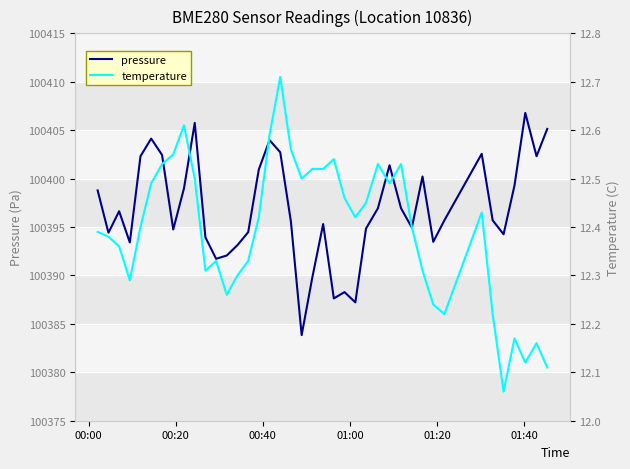

What is the difference between the maximum and minimum values in the temperature series?

0.7